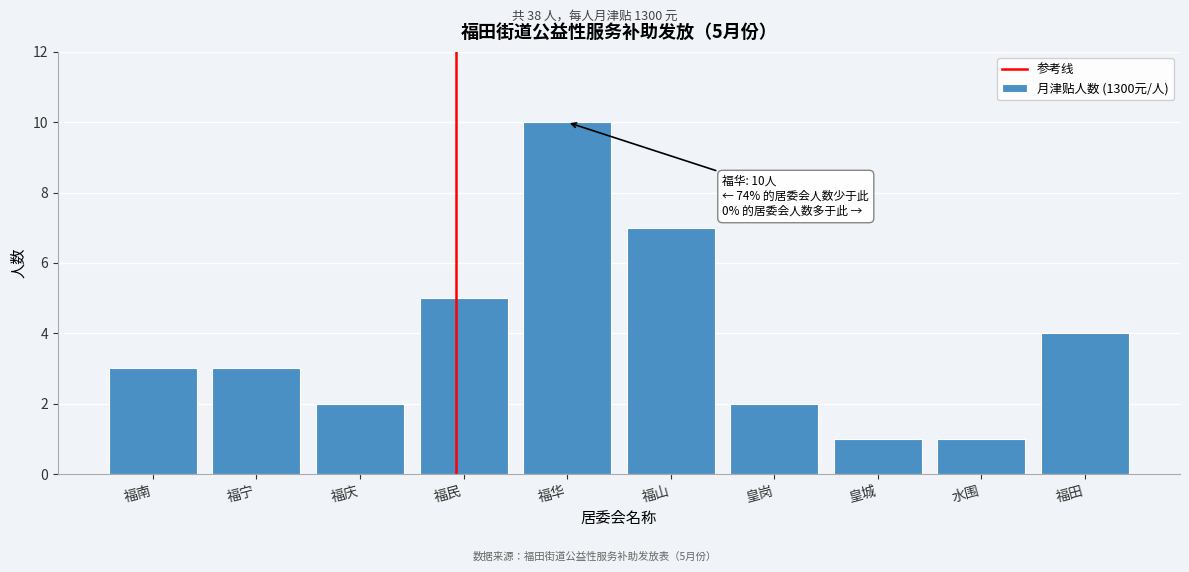

Reading left to right, list all the values displayed in this chart.

3	3	2	5	10	7	2	1	1	4